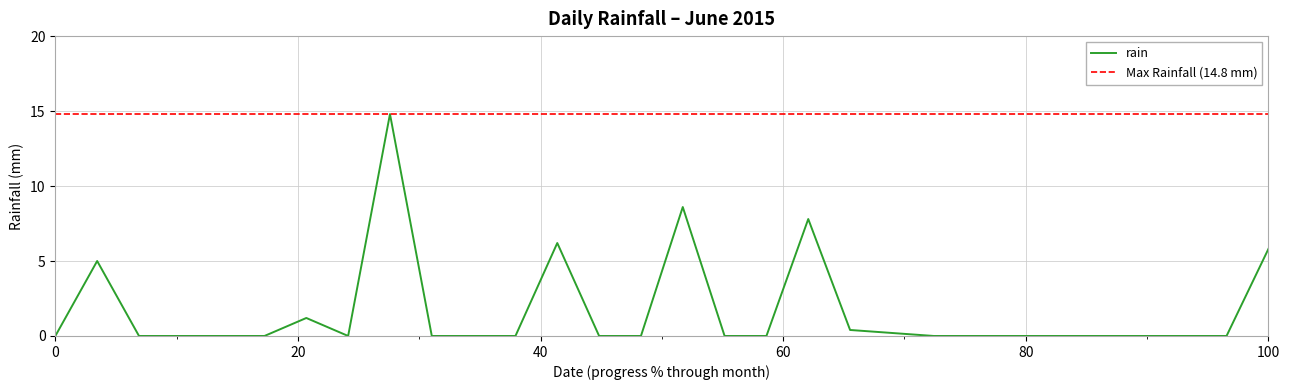

Which label corresponds to the smallest value in the chart?

2015-06-01